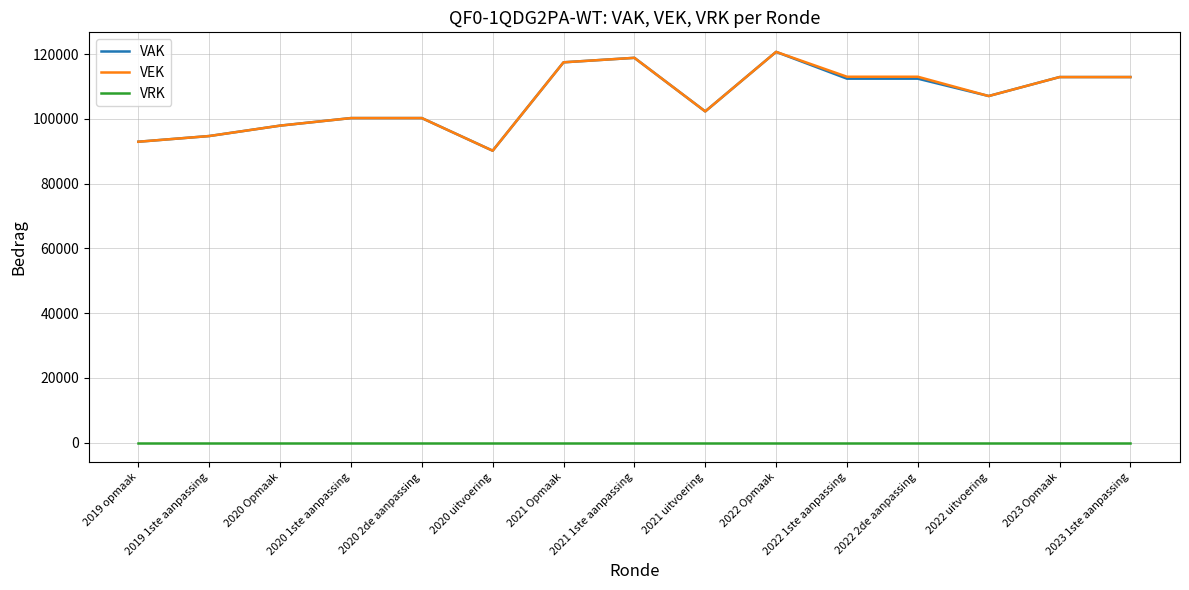

What is the lowest value of the VEK series?

90168